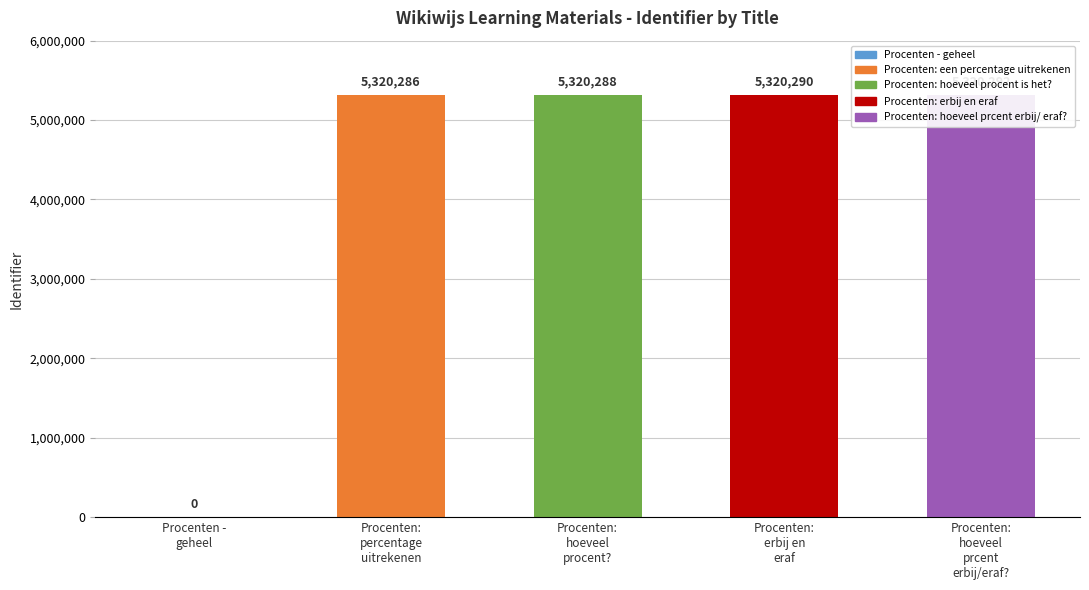

What is the greatest value displayed?

5320292